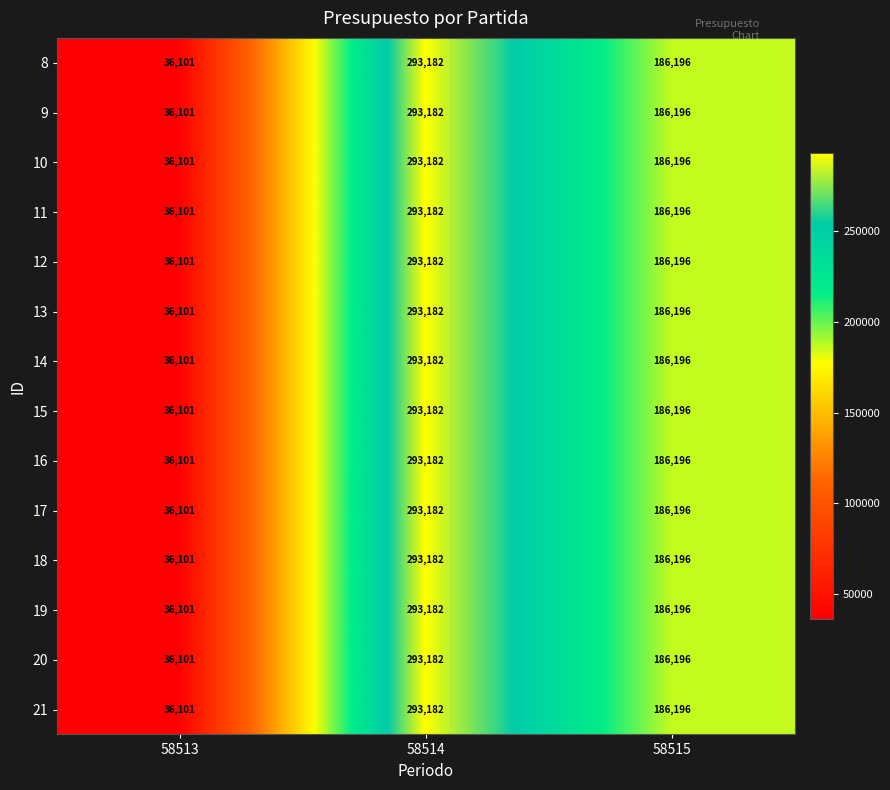

What is the difference between the maximum and minimum values in the 15 series?

257081